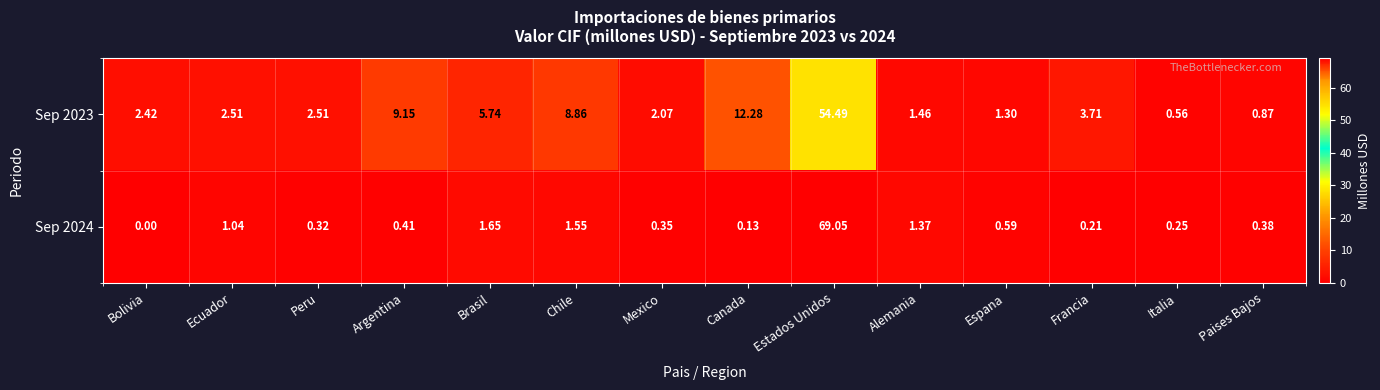

Where is Sep 2023 nearest to the value 27?

Canada